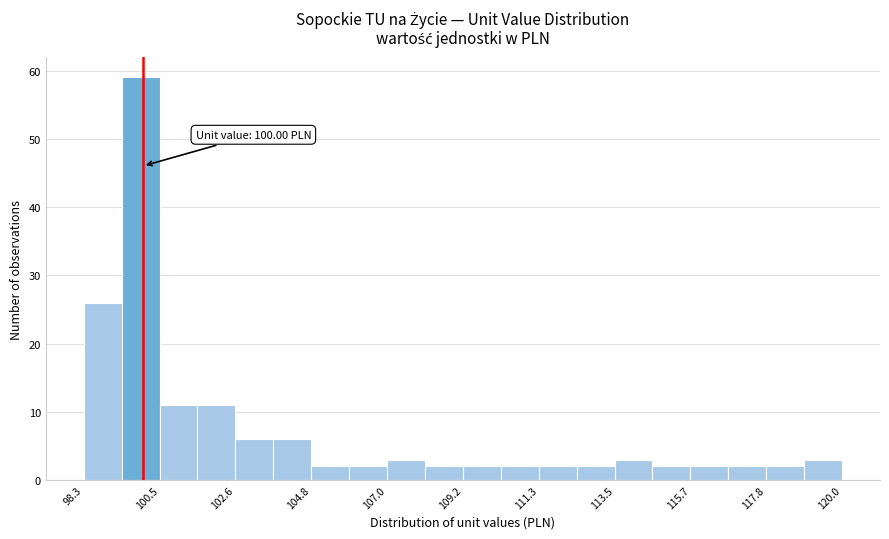

Read against the x-axis, roughly where is the centre of the tallest bar?

100.0